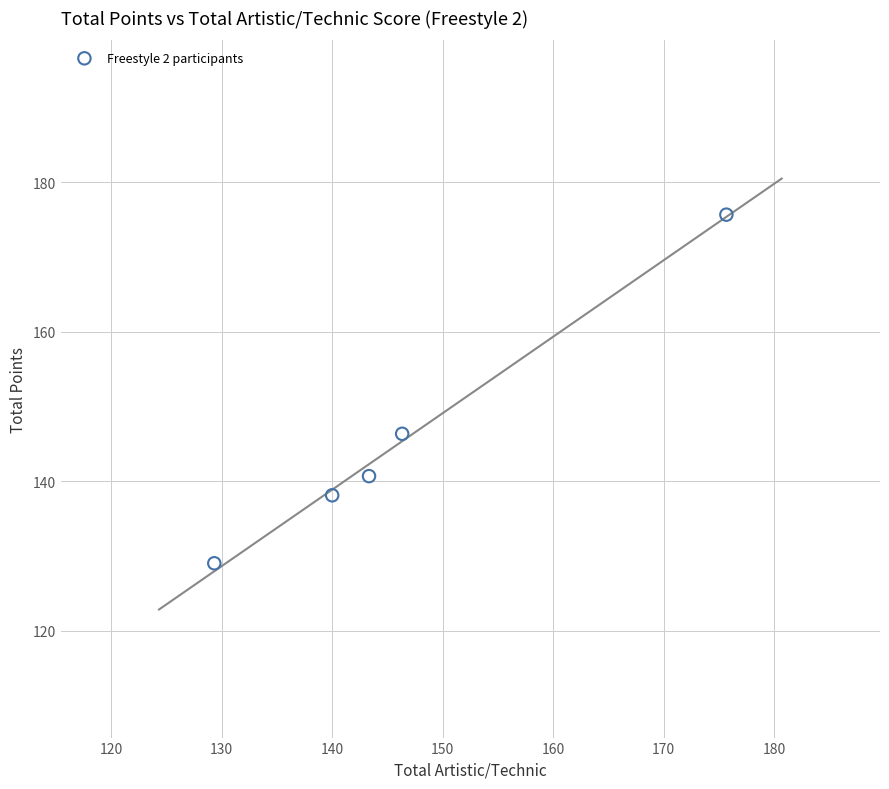

What is the average Y value?

146.0